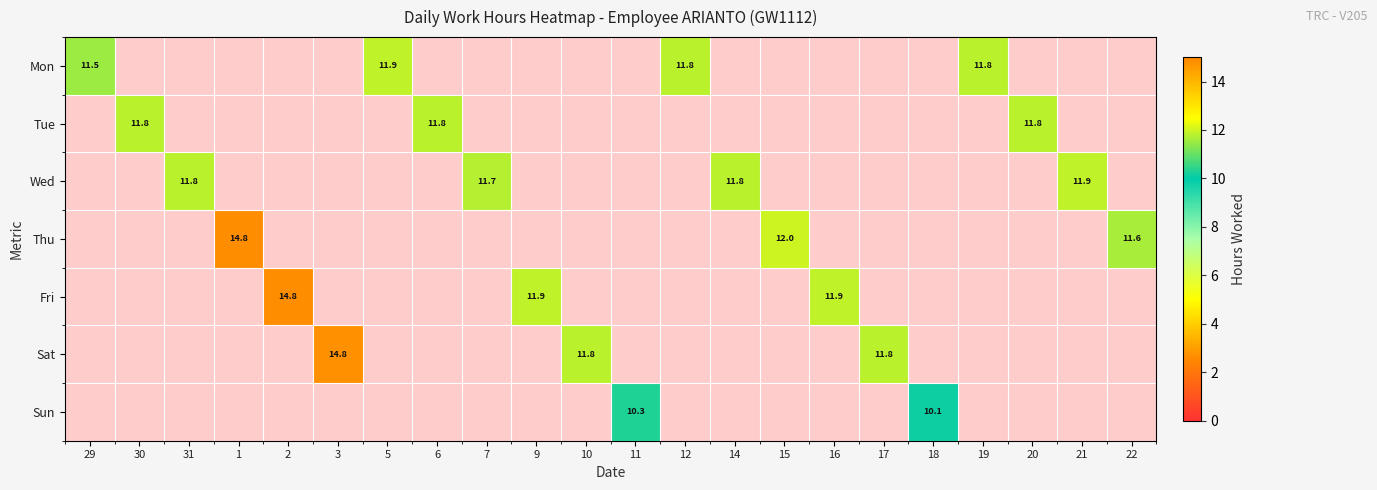

True or false: Wed has a value of 11.8 at 31.

True